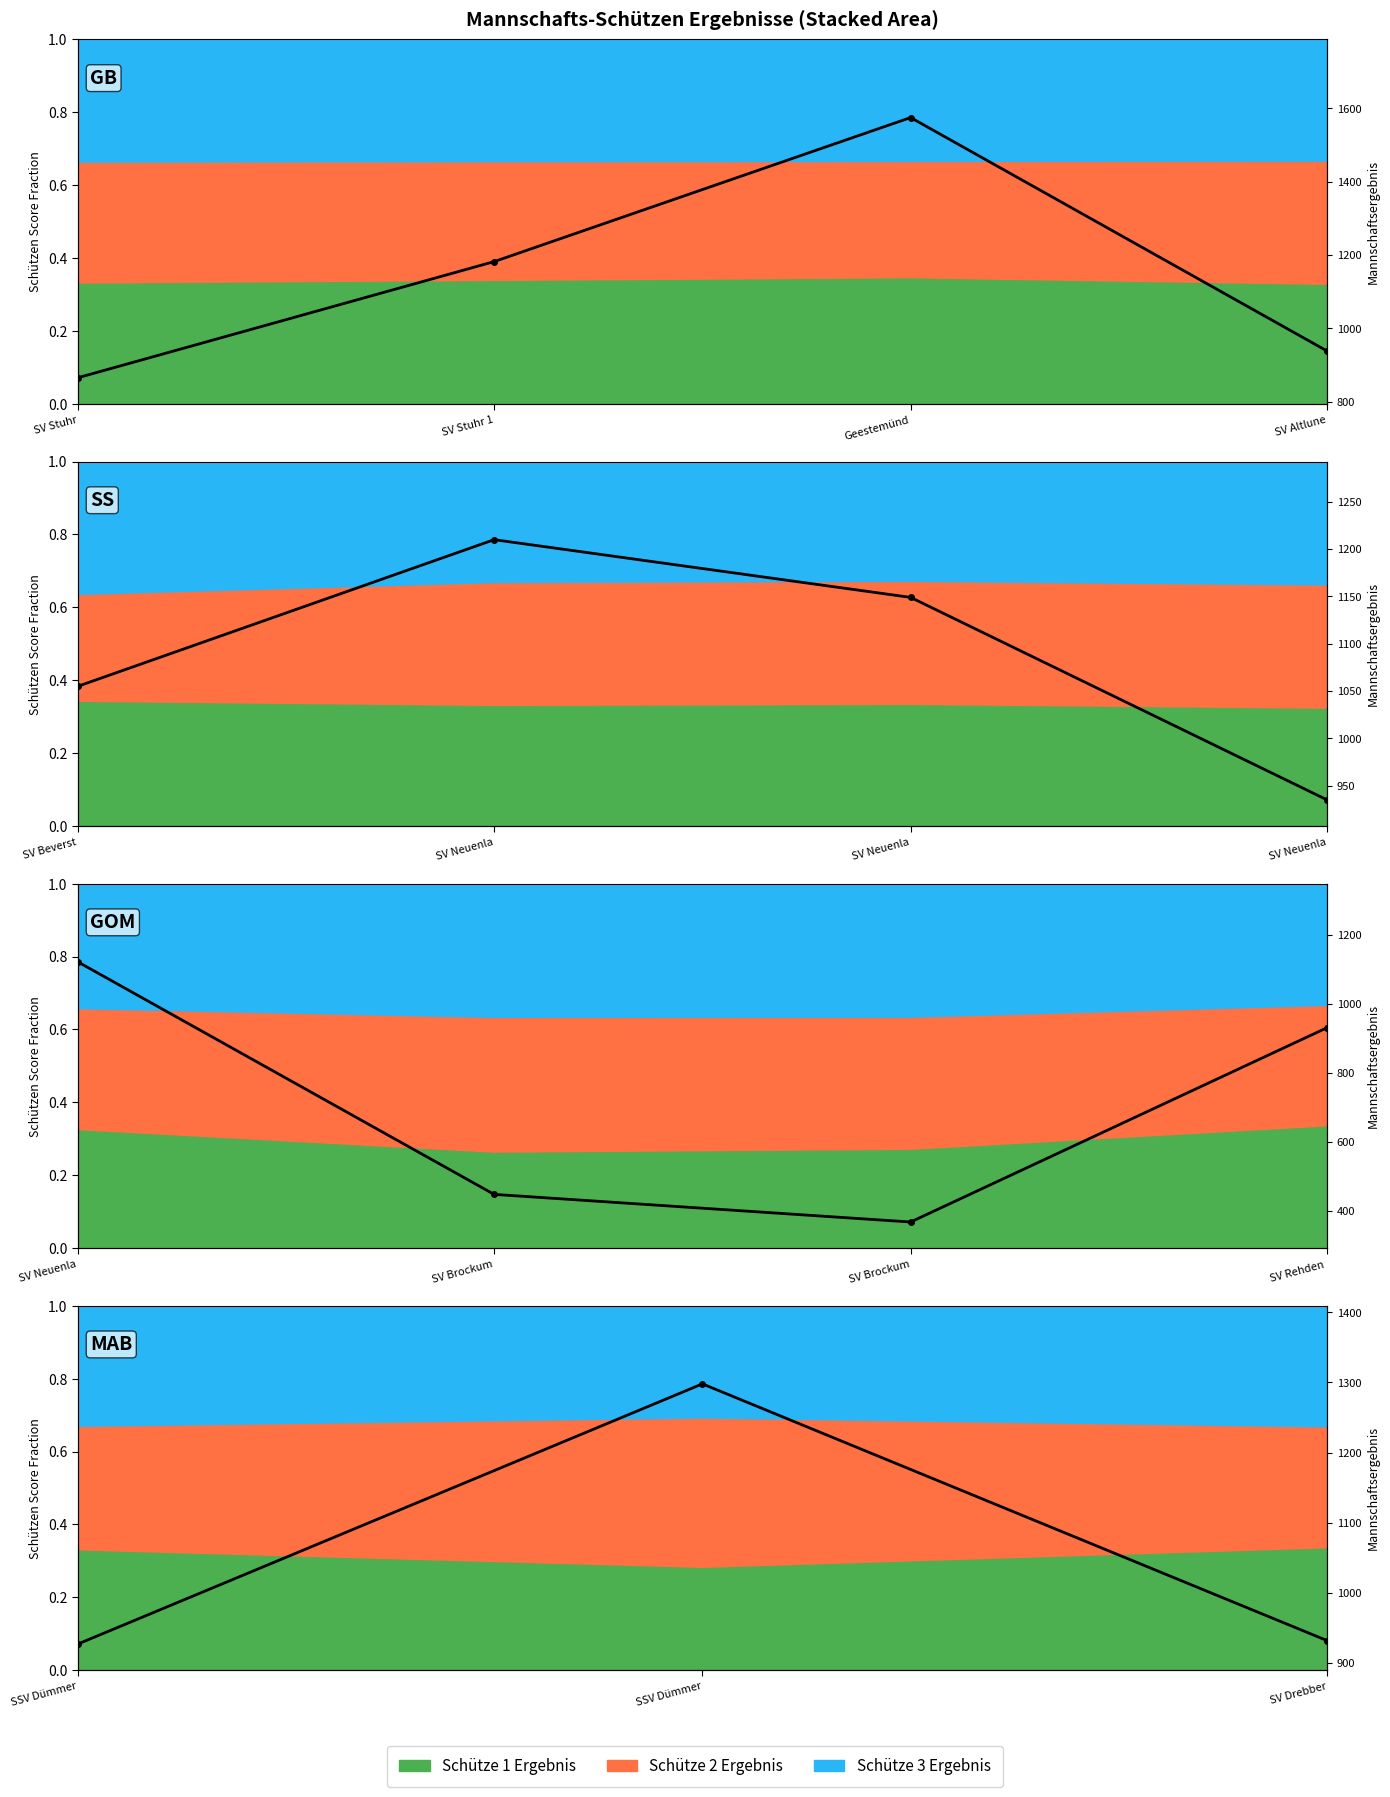

How many lines are shown in the chart?

1